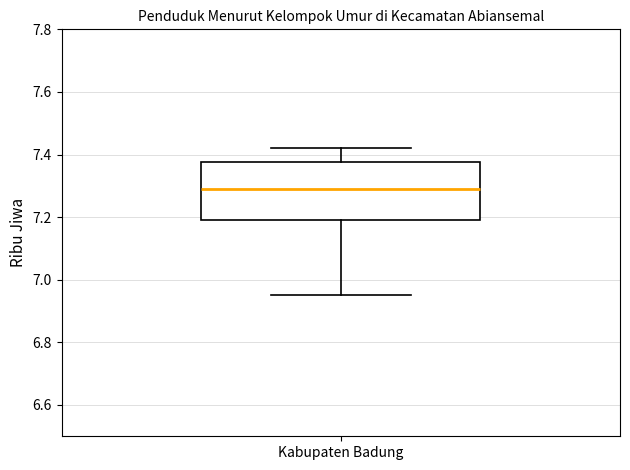

Transcribe this box plot: give where the median line is, the range the box spans, and where the two whiskers end, as read against the y-axis. The values are not printed on the chart, so give them approximately, as read against the axis.

median 7.30, box 7.20 to 7.38, whiskers 6.96 to 7.42